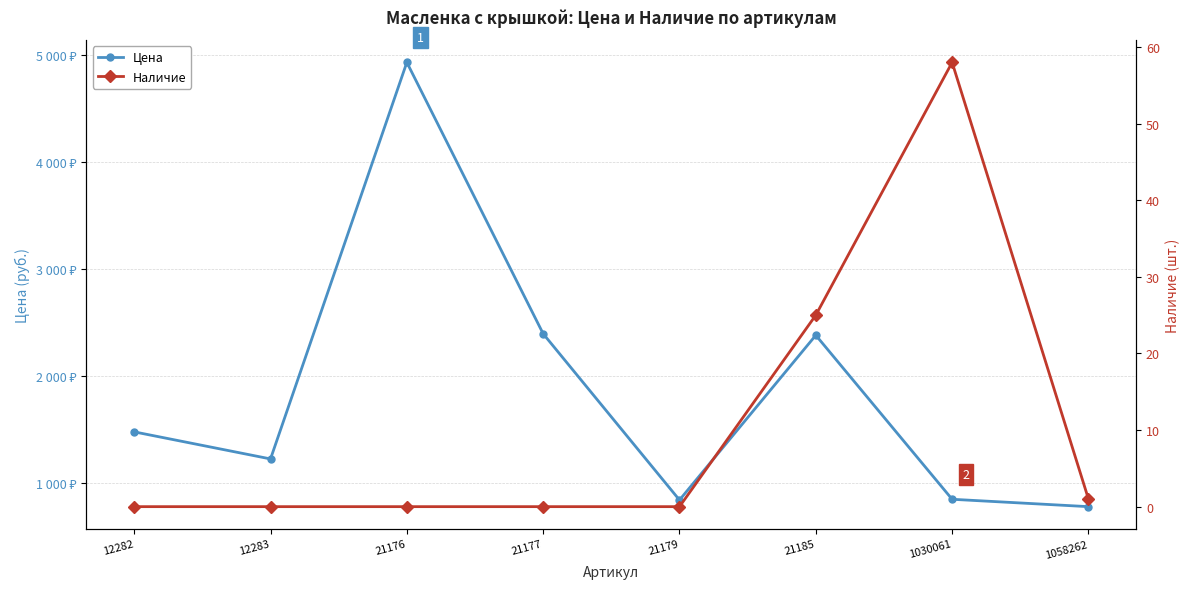

What is the average value of the Наличие series?

10